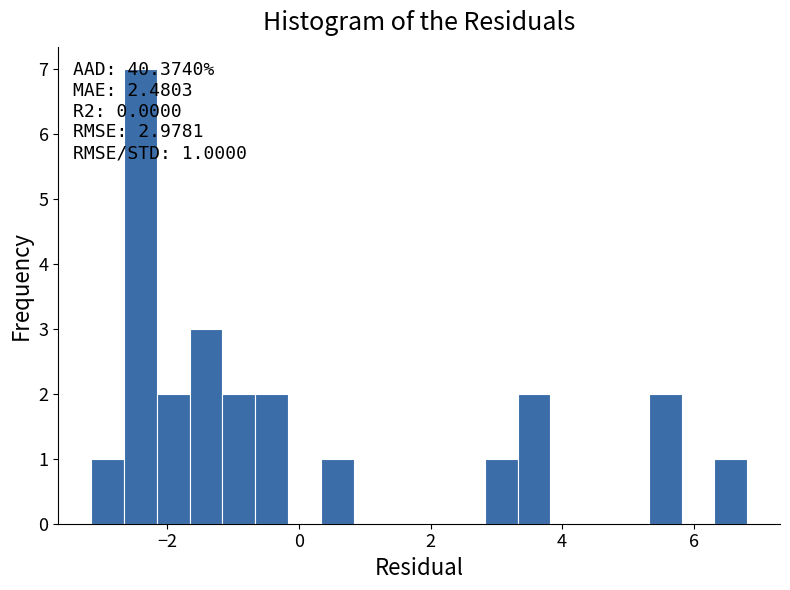

Around what value on the x-axis is the tallest bar? Give the approximate position of its centre, as read against the axis.

-2.4